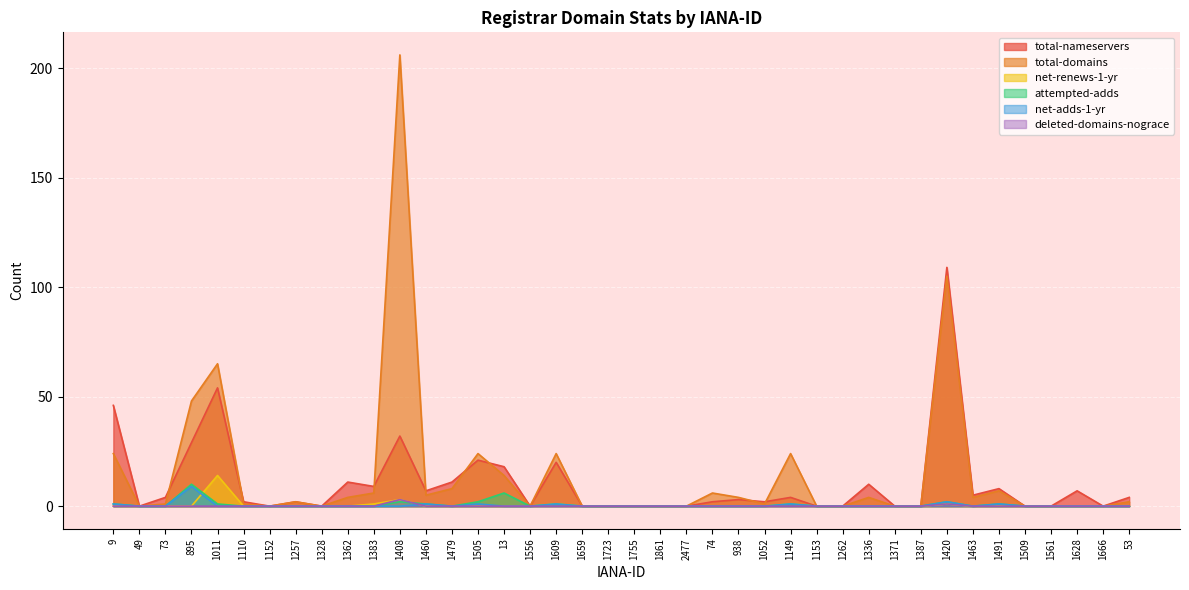

Reading right to left, transcribe all the data shown in this chart.

total-nameservers: 53=4	1666=0	1628=7	1561=0	1509=0	1491=8	1463=5	1420=109	1387=0	1371=0	1336=10	1262=0	1153=0	1149=4	1052=2	938=3	74=2	2477=0	1861=0	1755=0	1723=0	1659=0	1609=20	1556=0	13=18	1505=21	1479=11	1460=7	1408=32	1383=9	1362=11	1328=0	1257=2	1152=0	1110=2	1011=54	895=29	73=4	49=0	9=46
total-domains: 53=2	1666=0	1628=0	1561=0	1509=0	1491=7	1463=4	1420=105	1387=0	1371=0	1336=4	1262=0	1153=0	1149=24	1052=1	938=4	74=6	2477=0	1861=0	1755=0	1723=0	1659=0	1609=24	1556=0	13=14	1505=24	1479=8	1460=5	1408=206	1383=6	1362=4	1328=0	1257=2	1152=0	1110=1	1011=65	895=48	73=1	49=0	9=24
net-renews-1-yr: 53=0	1666=0	1628=0	1561=0	1509=0	1491=0	1463=0	1420=1	1387=0	1371=0	1336=0	1262=0	1153=0	1149=1	1052=0	938=0	74=0	2477=0	1861=0	1755=0	1723=0	1659=0	1609=1	1556=0	13=0	1505=0	1479=0	1460=0	1408=3	1383=1	1362=0	1328=0	1257=0	1152=0	1110=0	1011=14	895=0	73=0	49=0	9=0
attempted-adds: 53=0	1666=0	1628=0	1561=0	1509=0	1491=1	1463=0	1420=2	1387=0	1371=0	1336=0	1262=0	1153=0	1149=1	1052=0	938=0	74=0	2477=0	1861=0	1755=0	1723=0	1659=0	1609=1	1556=0	13=6	1505=2	1479=0	1460=1	1408=2	1383=0	1362=0	1328=0	1257=0	1152=0	1110=0	1011=1	895=10	73=0	49=0	9=1
net-adds-1-yr: 53=0	1666=0	1628=0	1561=0	1509=0	1491=1	1463=0	1420=2	1387=0	1371=0	1336=0	1262=0	1153=0	1149=1	1052=0	938=0	74=0	2477=0	1861=0	1755=0	1723=0	1659=0	1609=1	1556=0	13=0	1505=1	1479=0	1460=1	1408=0	1383=0	1362=0	1328=0	1257=0	1152=0	1110=0	1011=0	895=9	73=0	49=0	9=1
deleted-domains-nograce: 53=0	1666=0	1628=0	1561=0	1509=0	1491=0	1463=0	1420=1	1387=0	1371=0	1336=0	1262=0	1153=0	1149=0	1052=0	938=0	74=0	2477=0	1861=0	1755=0	1723=0	1659=0	1609=0	1556=0	13=0	1505=0	1479=0	1460=0	1408=3	1383=0	1362=0	1328=0	1257=0	1152=0	1110=0	1011=0	895=0	73=0	49=0	9=0